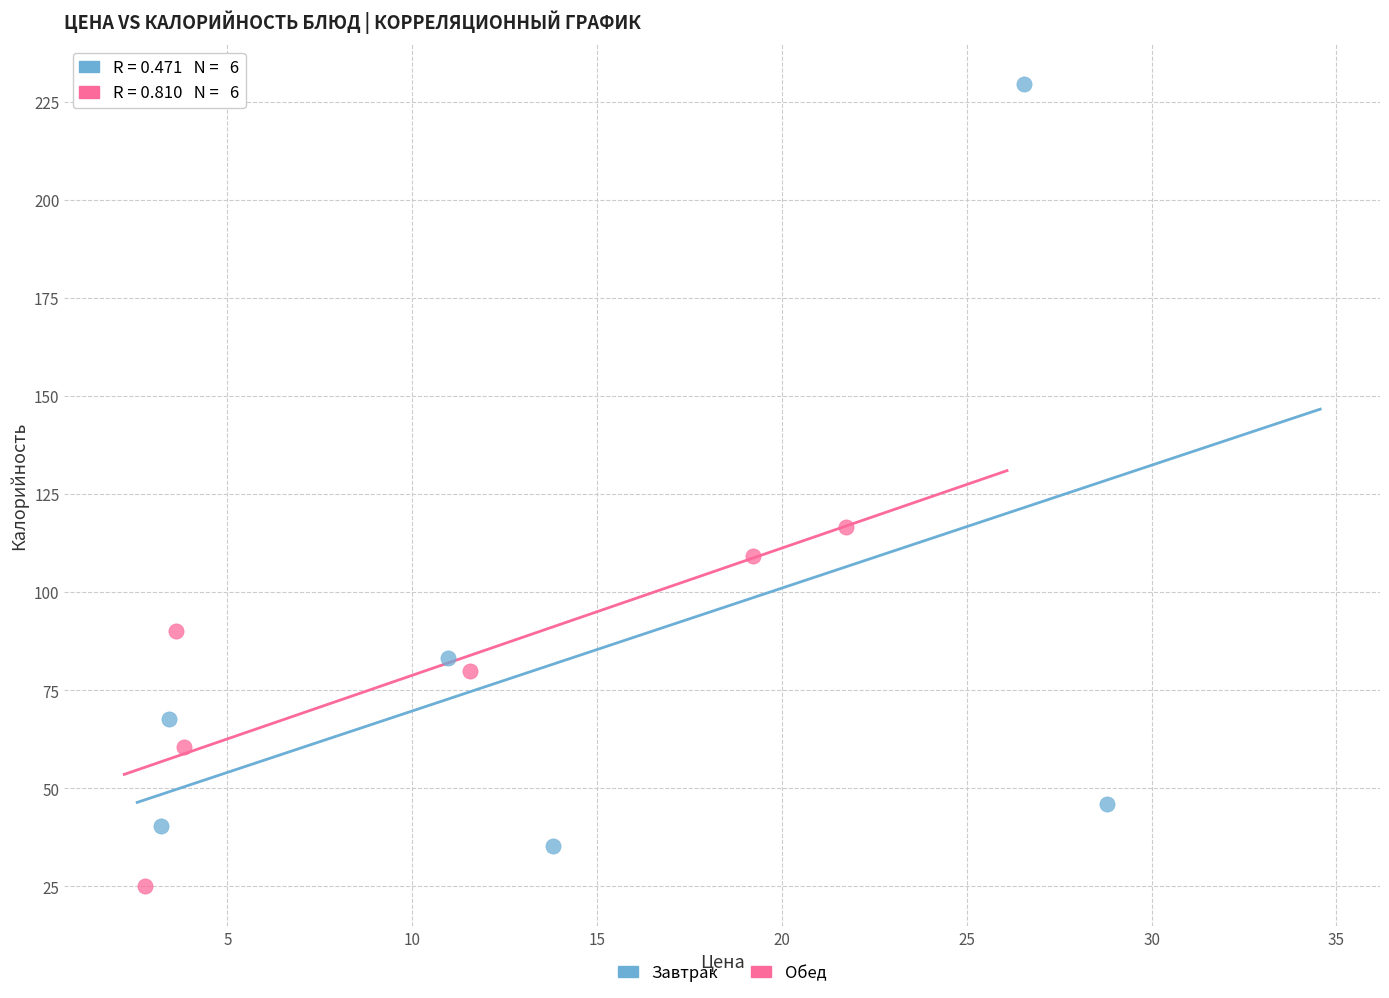

What are all the series names shown in the legend?

Завтрак, Обед